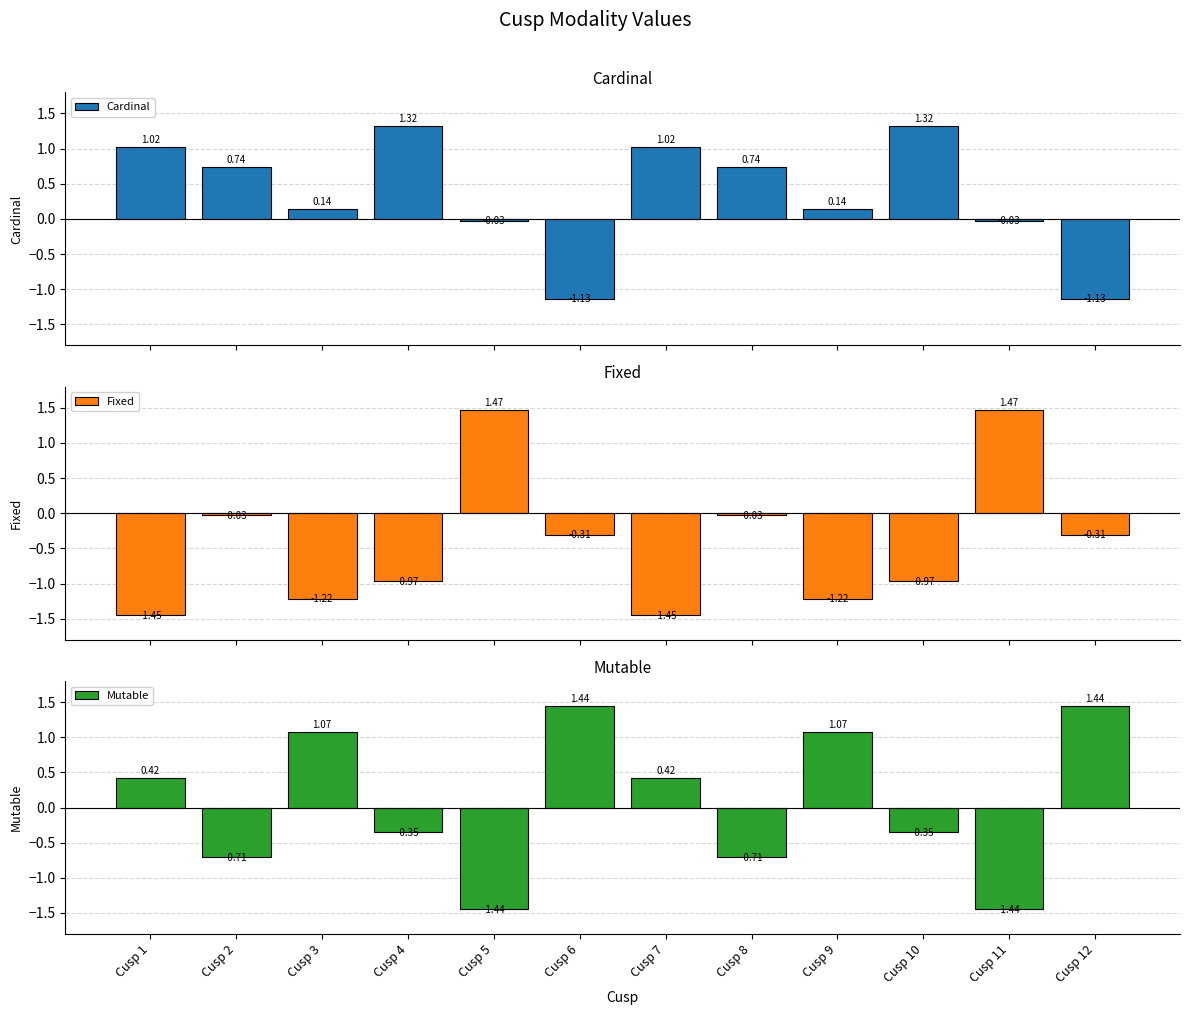

What is the lowest value of the Cardinal series?

-1.1